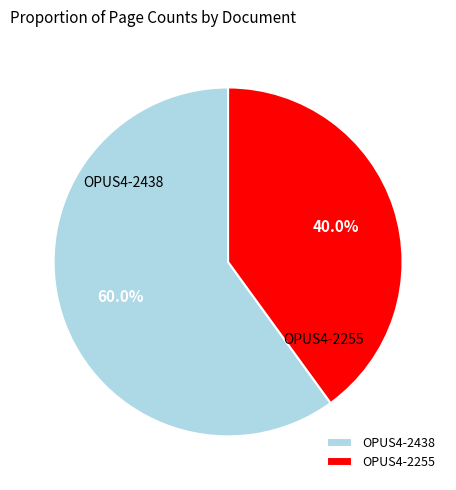

What is the total percentage of OPUS4-2438 and OPUS4-2255?

100.0%